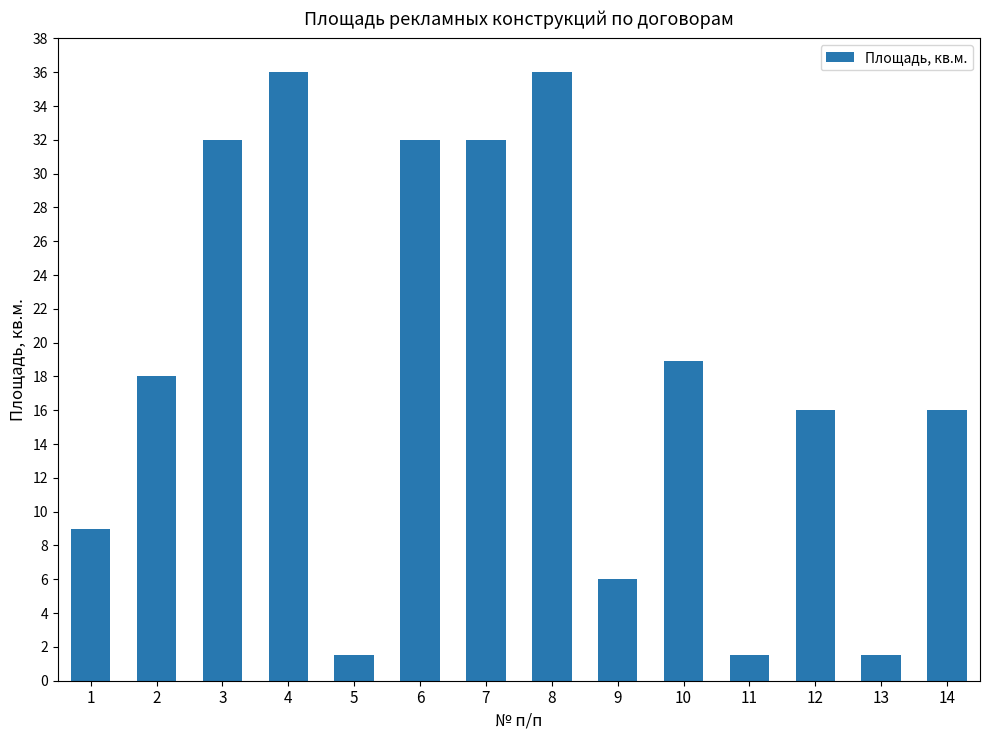

Which has a higher value, 2 or 14?

2